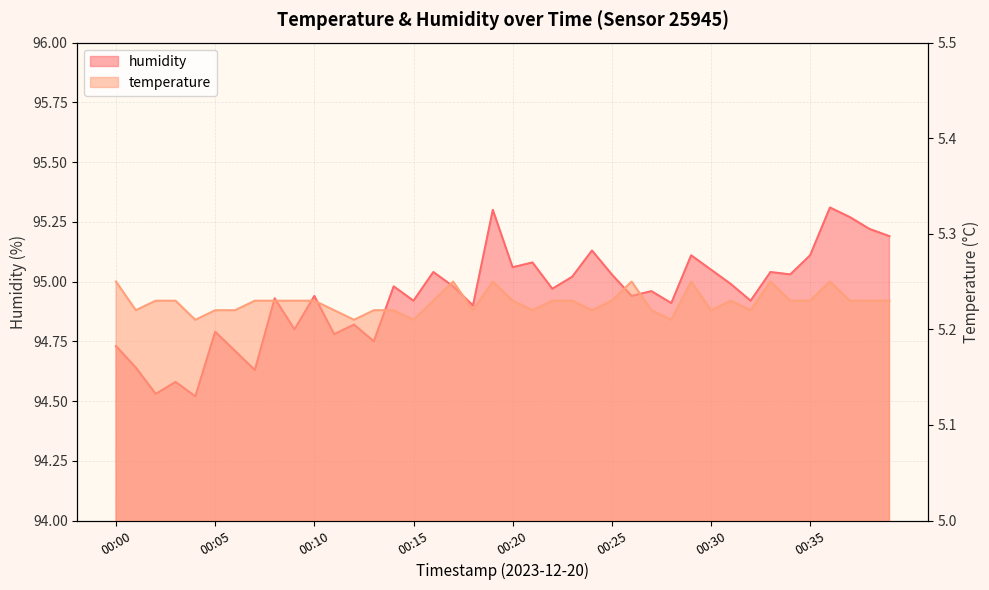

Rank the categories by humidity value from lowest to highest.

00:04, 00:02, 00:03, 00:07, 00:01, 00:06, 00:00, 00:13, 00:11, 00:05, 00:09, 00:12, 00:18, 00:28, 00:15, 00:32, 00:08, 00:10, 00:26, 00:27, 00:22, 00:14, 00:17, 00:31, 00:23, 00:25, 00:34, 00:16, 00:33, 00:30, 00:20, 00:21, 00:29, 00:35, 00:24, 00:39, 00:38, 00:37, 00:19, 00:36